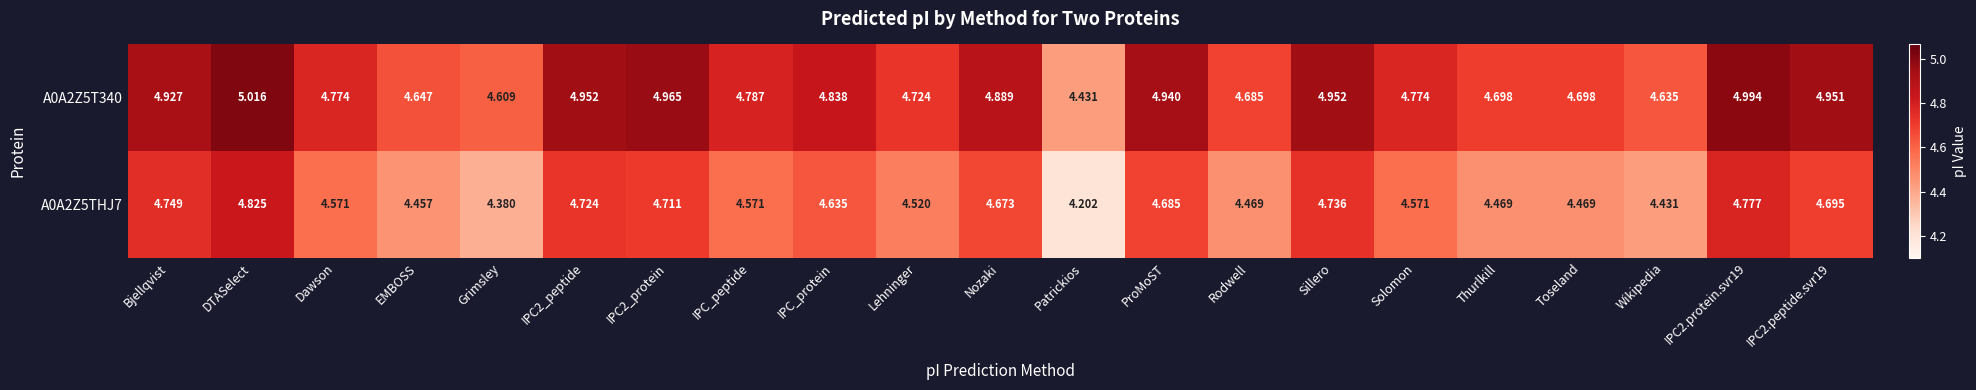

Is the value of A0A2Z5T340 at IPC2.protein.svr19 greater than the value of A0A2Z5THJ7 at Lehninger?

Yes